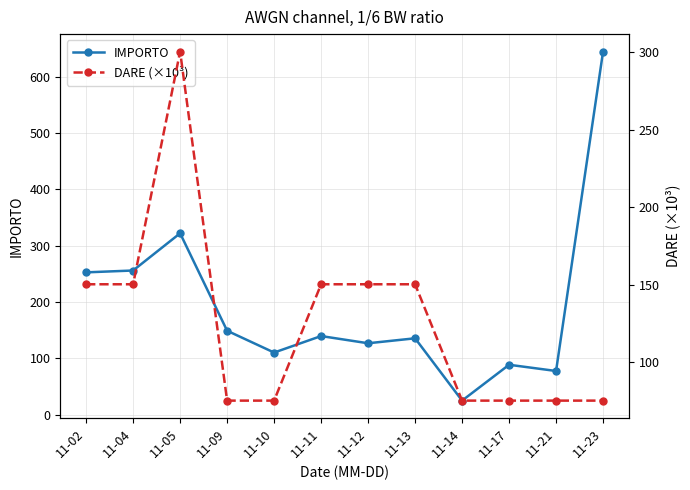

At which label is DARE (×10³) closest to 187?

11-02